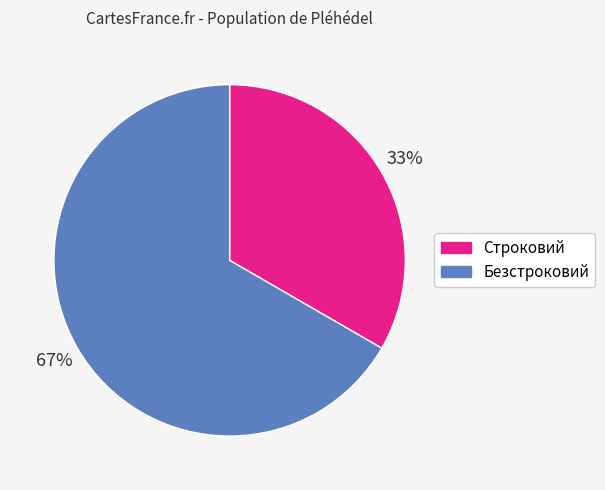

How many segments does this pie chart have?

2